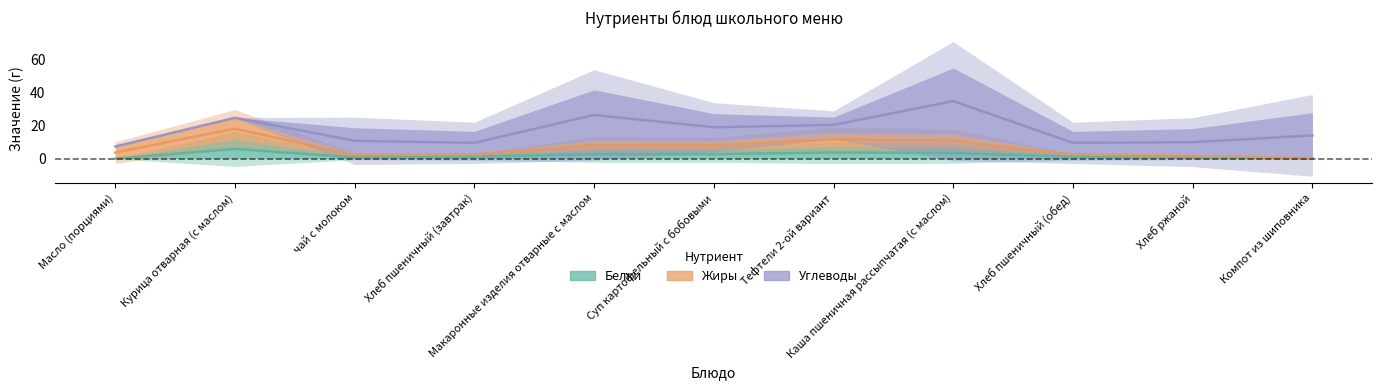

Reading left to right, extract all data points from this chart.

Белки: Масло (порциями)=0.0	Курица отварная (с маслом)=5.9	чай с молоком=0.8	Хлеб пшеничный (завтрак)=1.2	Макаронные изделия отварные с маслом=2.7	Суп картофельный с бобовыми=2.7	Тефтели 2-ой вариант=3.7	Каша пшеничная рассыпчатая (с маслом)=3.4	Хлеб пшеничный (обед)=1.2	Хлеб ржаной=0.7	Компот из шиповника=0.1
Жиры: Масло (порциями)=3.7	Курица отварная (с маслом)=18.2	чай с молоком=2.2	Хлеб пшеничный (завтрак)=2.5	Макаронные изделия отварные с маслом=8.3	Суп картофельный с бобовыми=8.1	Тефтели 2-ой вариант=11.6	Каша пшеничная рассыпчатая (с маслом)=10.8	Хлеб пшеничный (обед)=2.5	Хлеб ржаной=1.6	Компот из шиповника=0.3
Углеводы: Масло (порциями)=7.4	Курица отварная (с маслом)=24.8	чай с молоком=10.8	Хлеб пшеничный (завтрак)=9.6	Макаронные изделия отварные с маслом=26.5	Суп картофельный с бобовыми=19.0	Тефтели 2-ой вариант=20.5	Каша пшеничная рассыпчатая (с маслом)=34.9	Хлеб пшеничный (обед)=9.6	Хлеб ржаной=10.0	Компот из шиповника=14.1